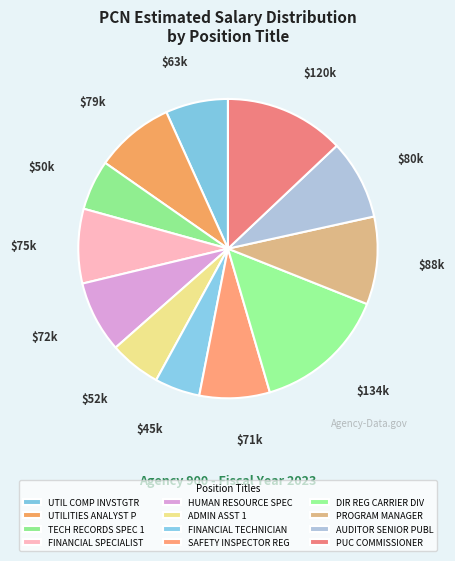

Is SAFETY INSPECTOR REG the majority of the pie?

No